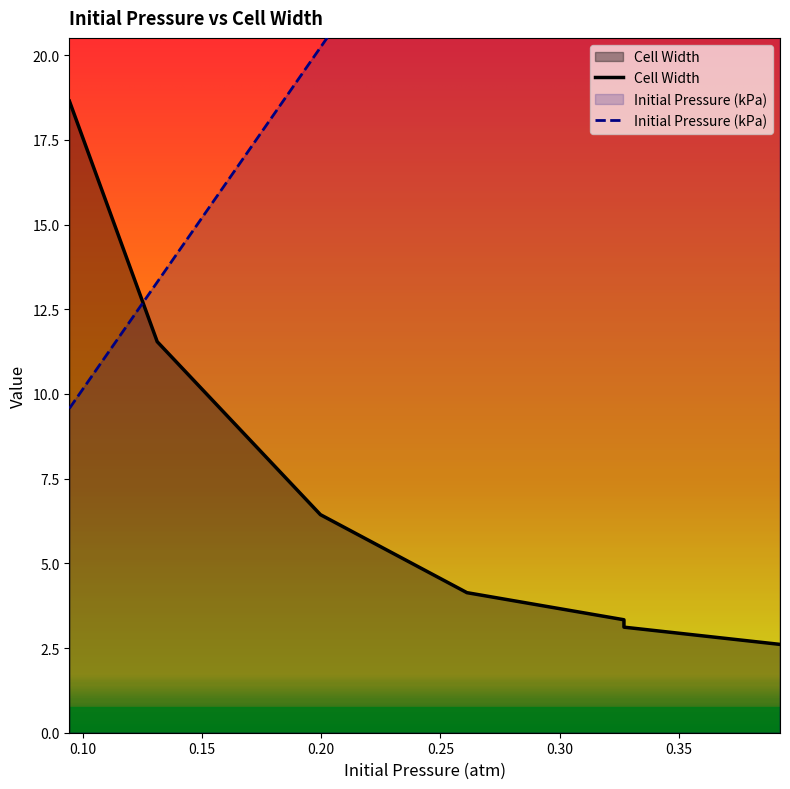

Between 0.1313 and 0.2611, which series saw the biggest shift?

Initial Pressure (kPa)